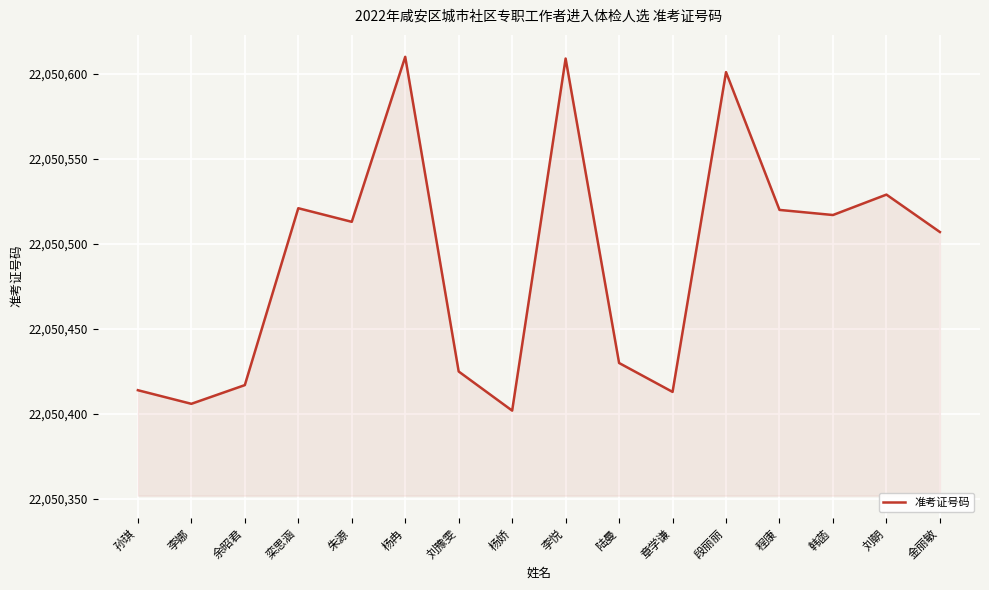

What is the difference between the values at 余昭君 and 李娜?

11